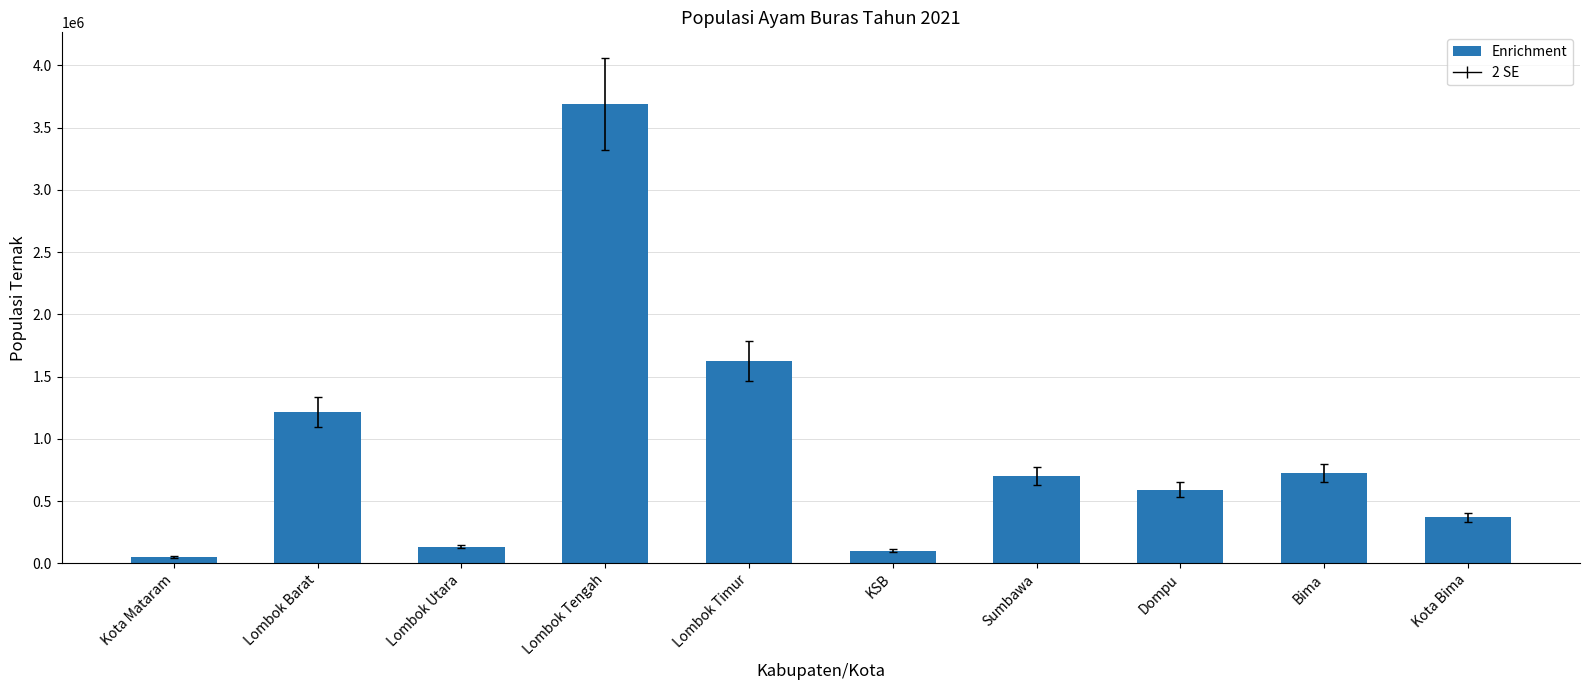

The chart shows a value of 946869 at Dompu. True or false?

False